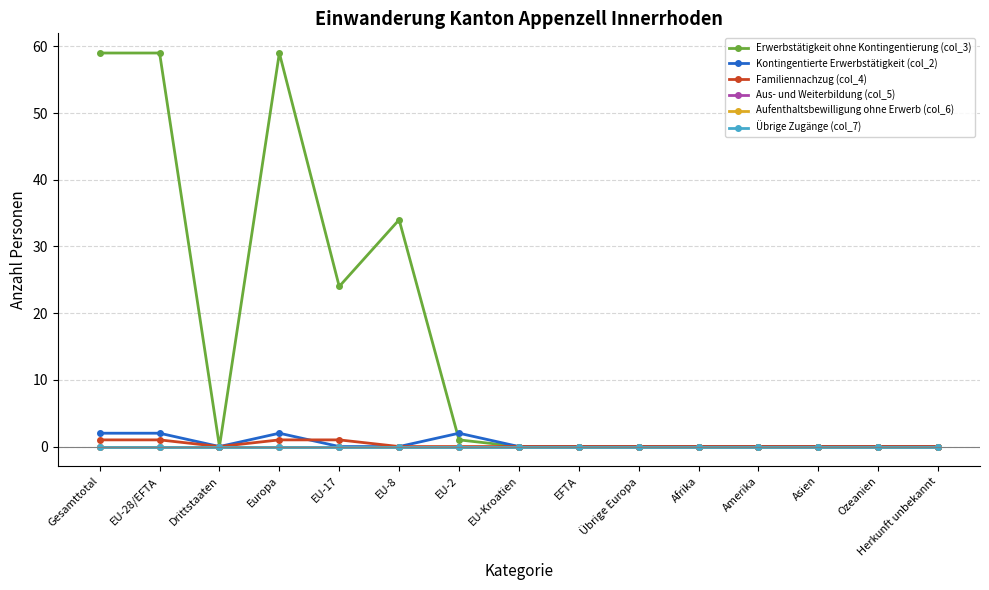

Is this an area chart (filled region under the line)?

No